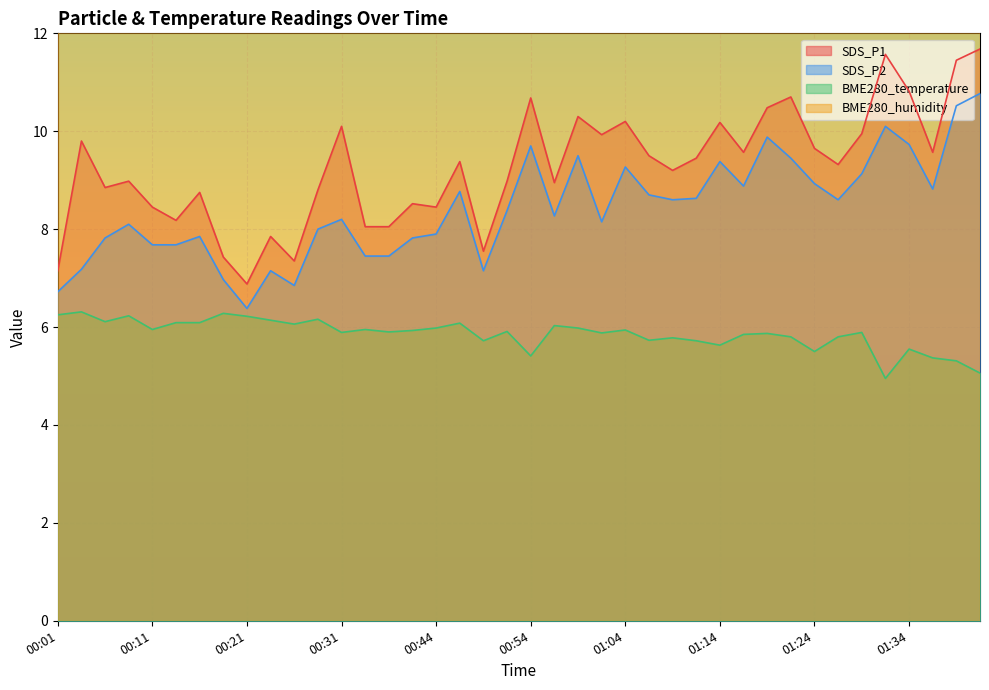

What position from the left is 00:23?

10